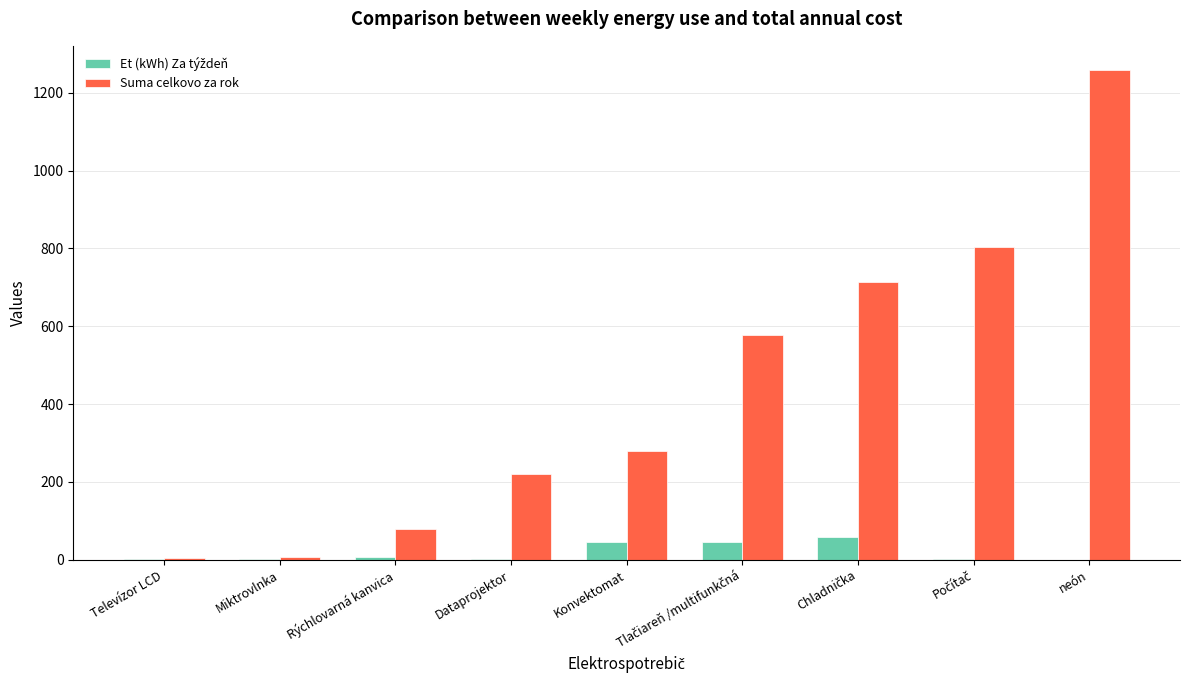

The Suma celkovo za rok series shows 710.8 at neón. True or false?

False